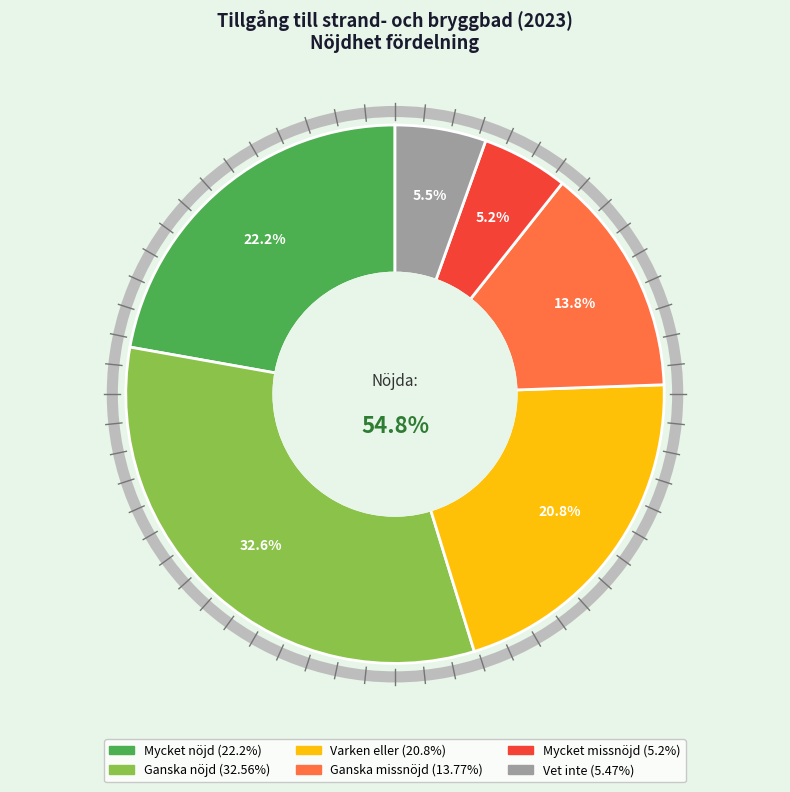

What percentage is NOT represented by Ganska nöjd?

67.4%